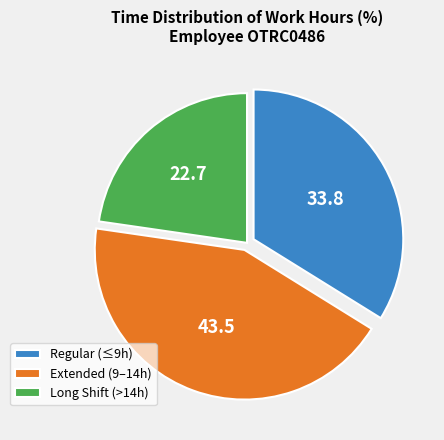

True or false: Regular (≤9h) accounts for 34% of the total.

True